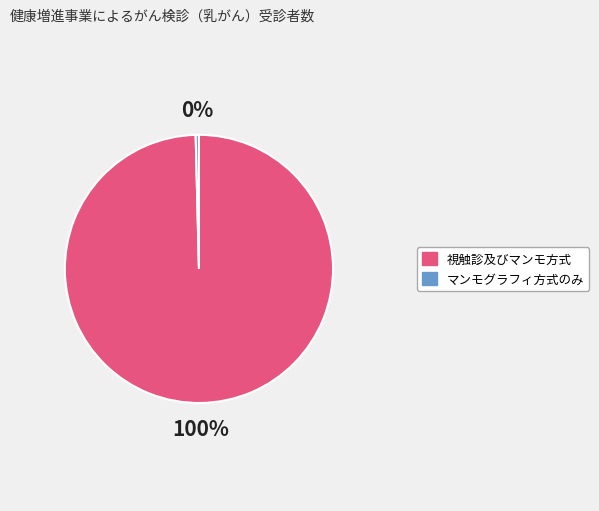

Is there any slice that represents more than half of the pie?

Yes